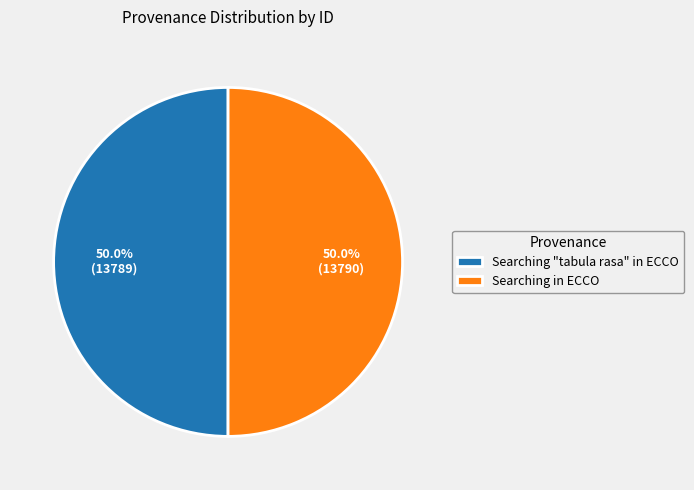

What percentage is NOT represented by Searching "tabula rasa" in ECCO?

50.0%